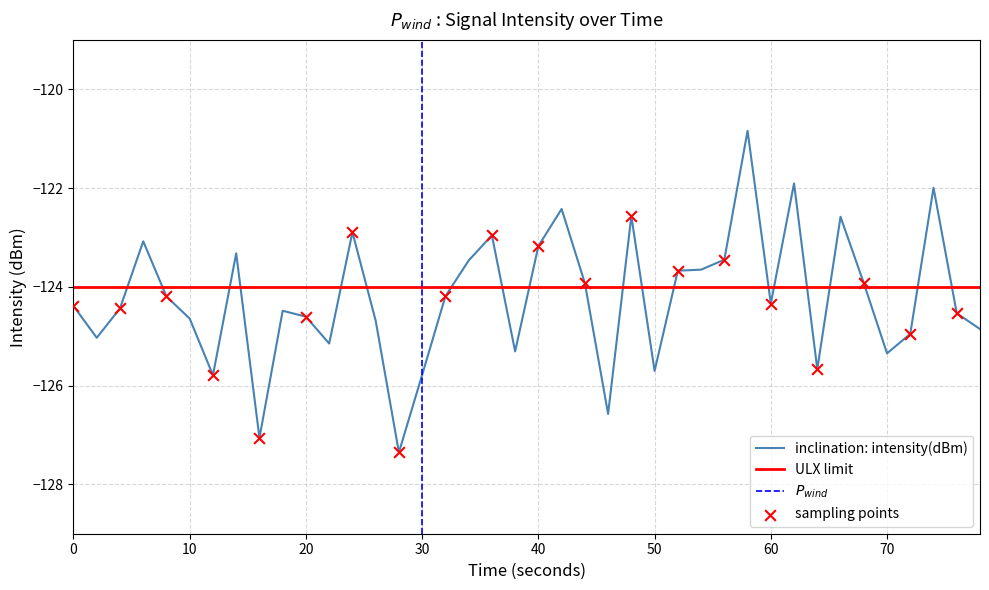

Is it true that ULX limit equals -29.8 at 0?

False